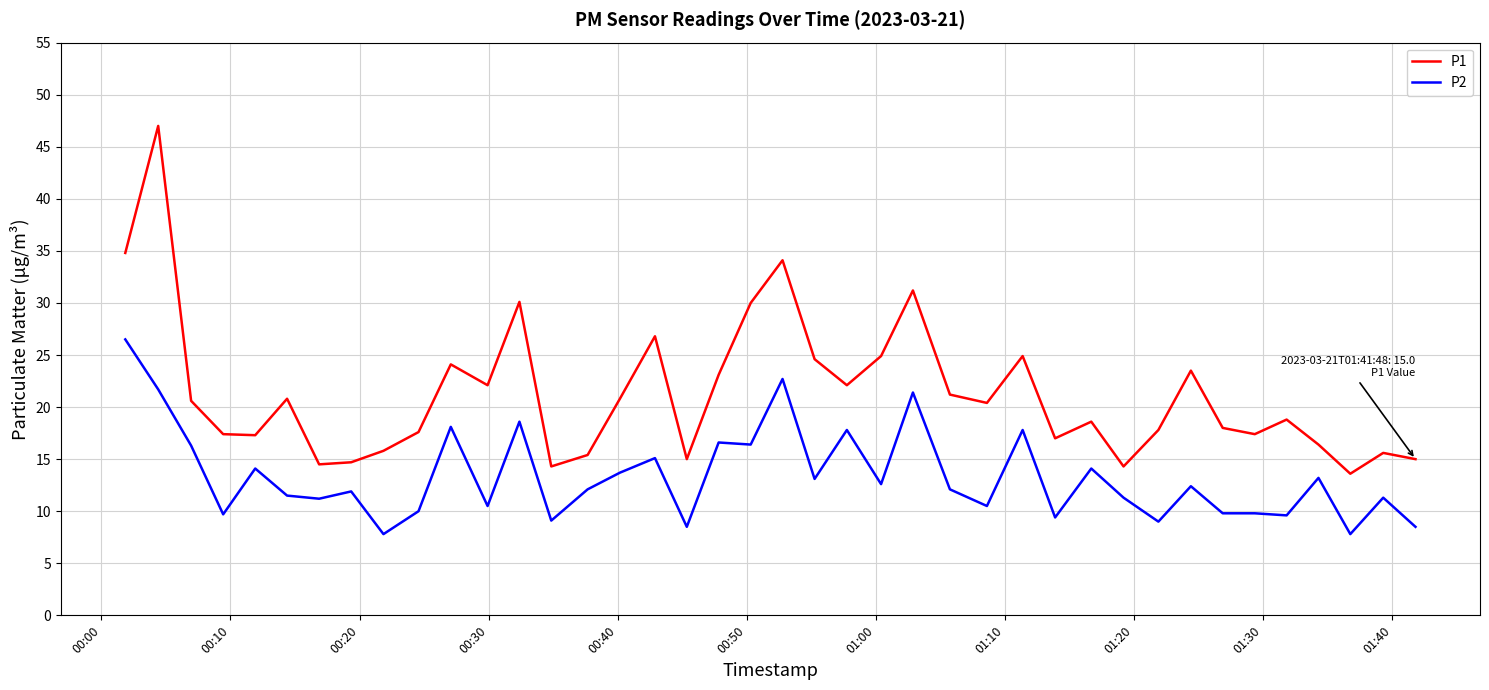

Which series has the largest total across all categories?

P1